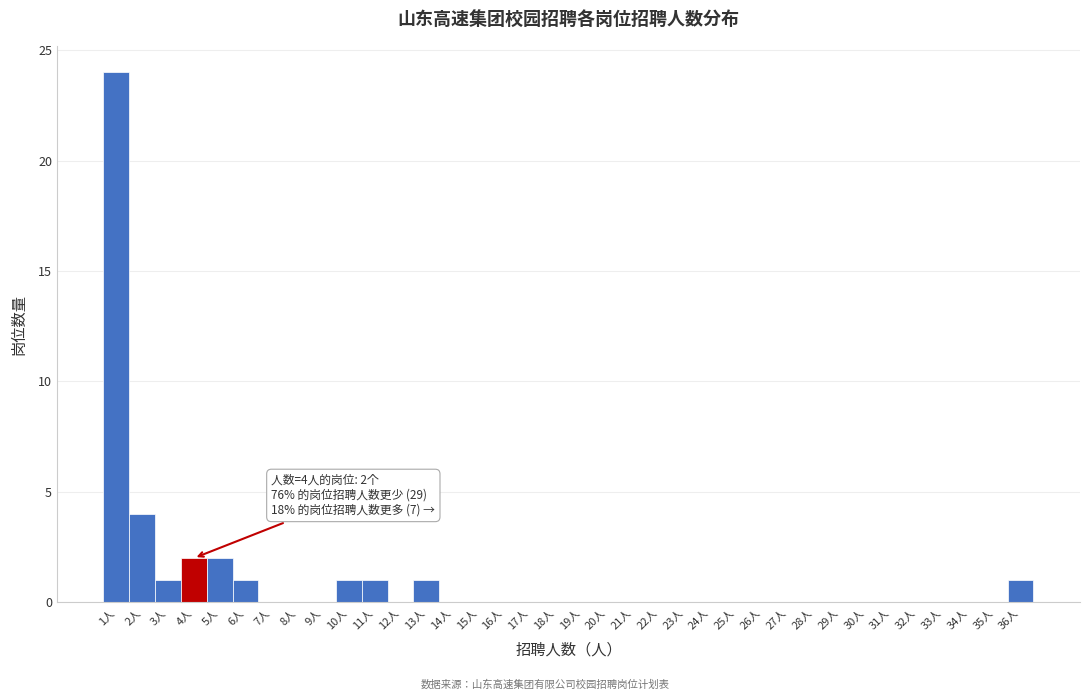

Over which range of the x-axis is the bar tallest?

0.5 to 1.5